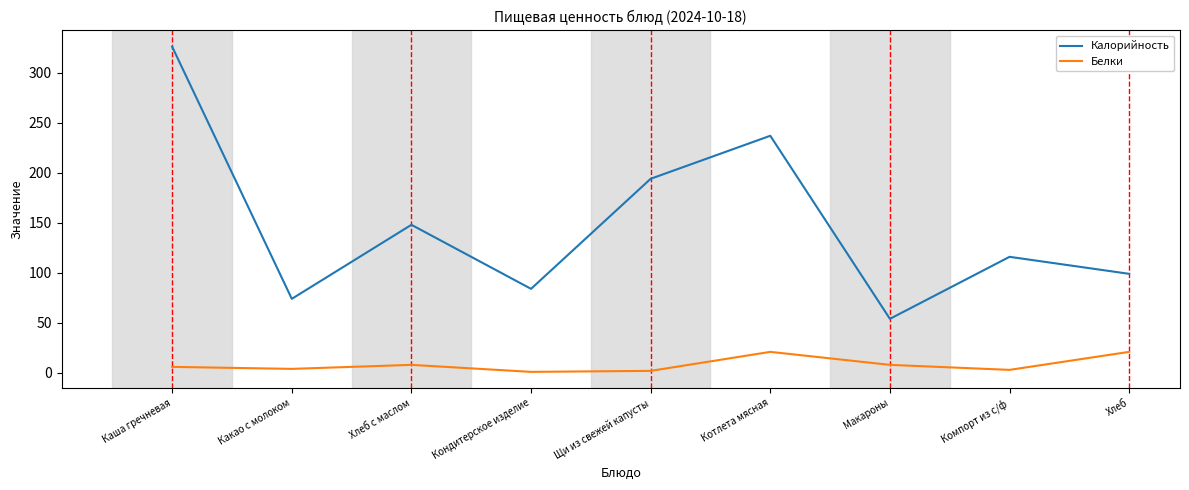

Which category has the highest value across all series?

Каша гречневая